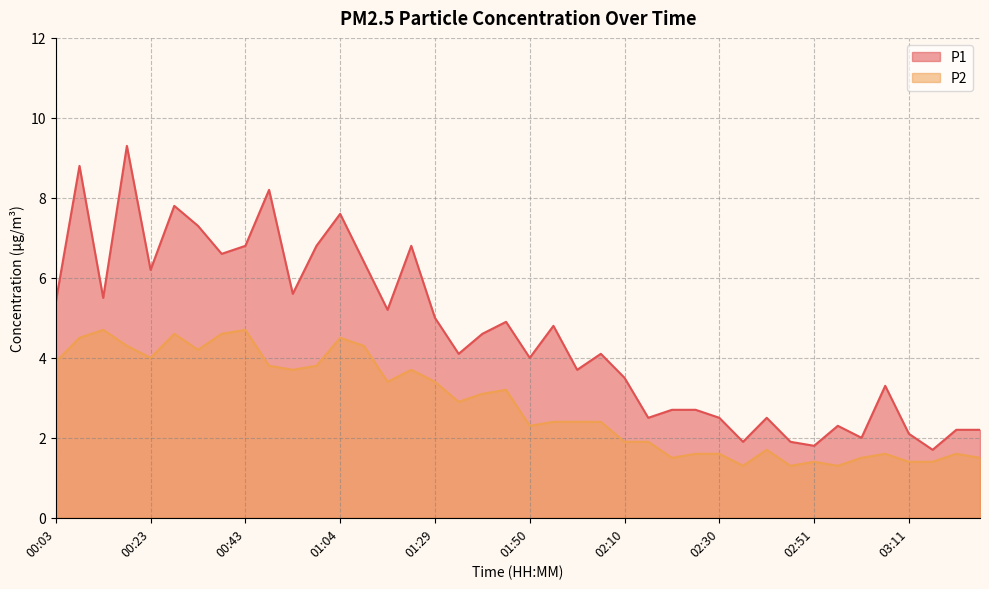

Does the chart display data point markers on the line(s)?

No